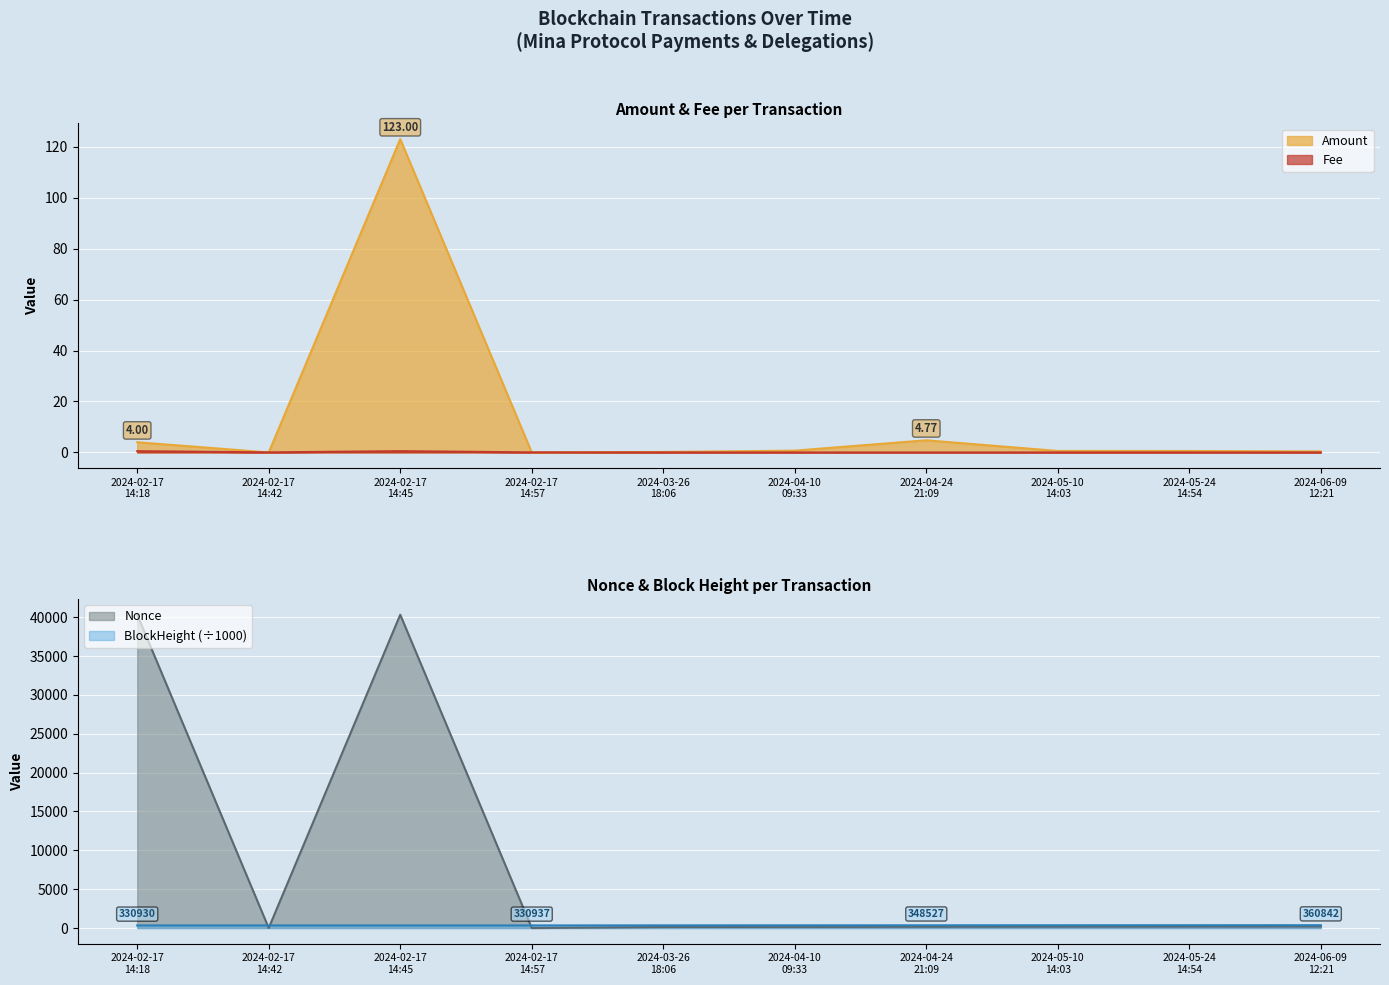

At which category is the sum across all series the highest?

2024-02-17
14:45